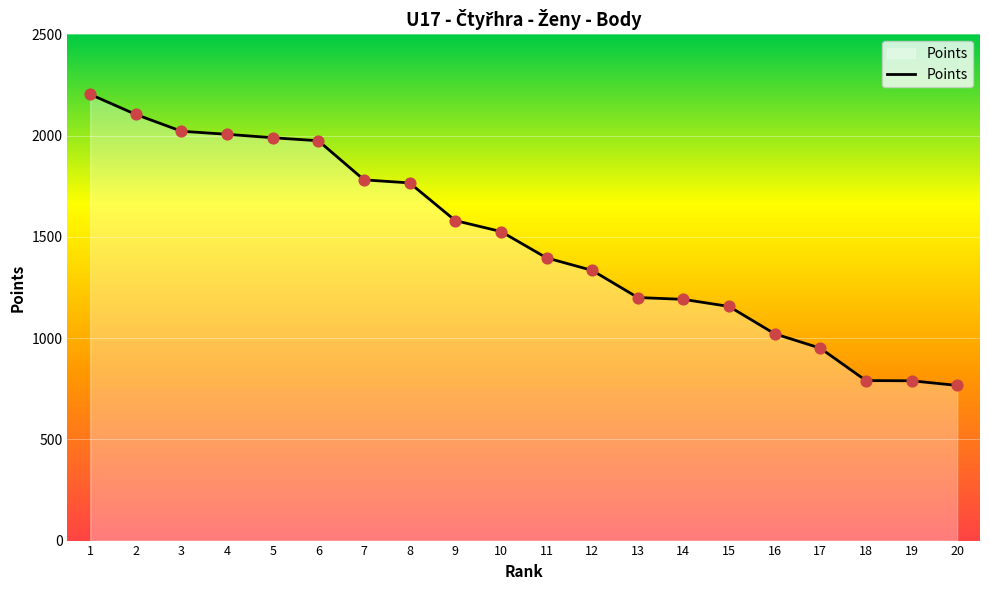

Which has a higher value, 10 or 3?

3